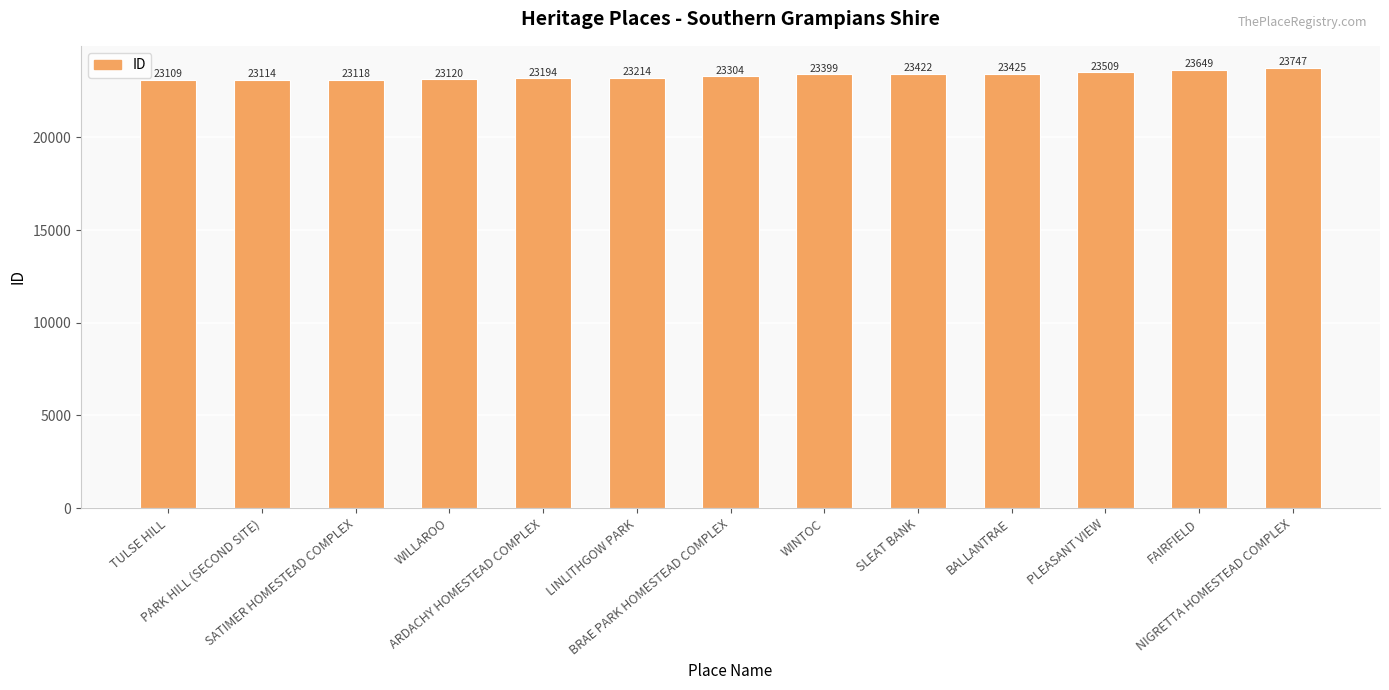

Rank the categories by value from lowest to highest.

TULSE HILL, PARK HILL (SECOND SITE), SATIMER HOMESTEAD COMPLEX, WILLAROO, ARDACHY HOMESTEAD COMPLEX, LINLITHGOW PARK, BRAE PARK HOMESTEAD COMPLEX, WINTOC, SLEAT BANK, BALLANTRAE, PLEASANT VIEW, FAIRFIELD, NIGRETTA HOMESTEAD COMPLEX